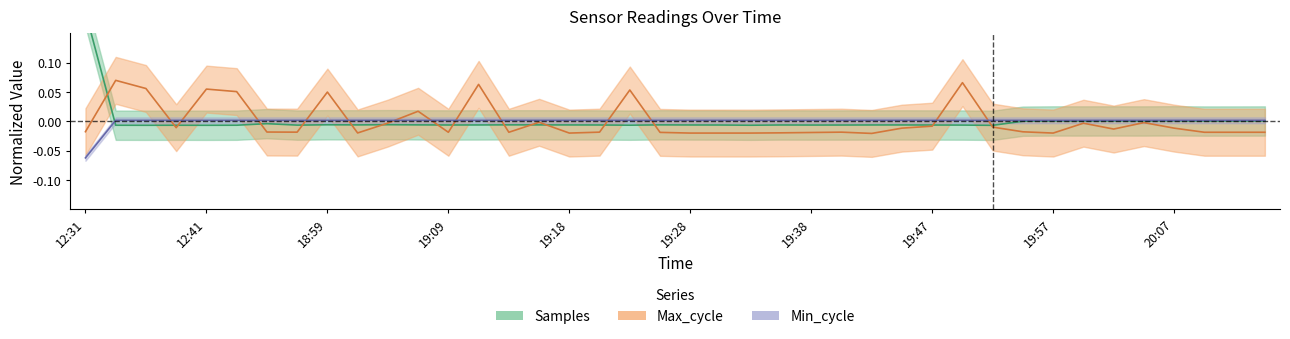

Between 12:34 and 12:44, which series saw the biggest shift?

Max_cycle